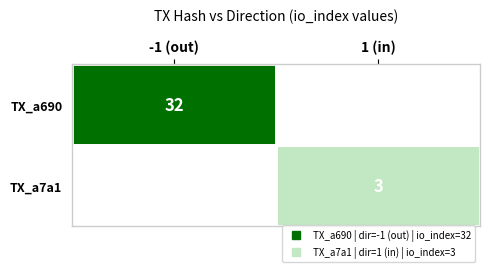

How many values in TX_a7a1 are above zero?

1